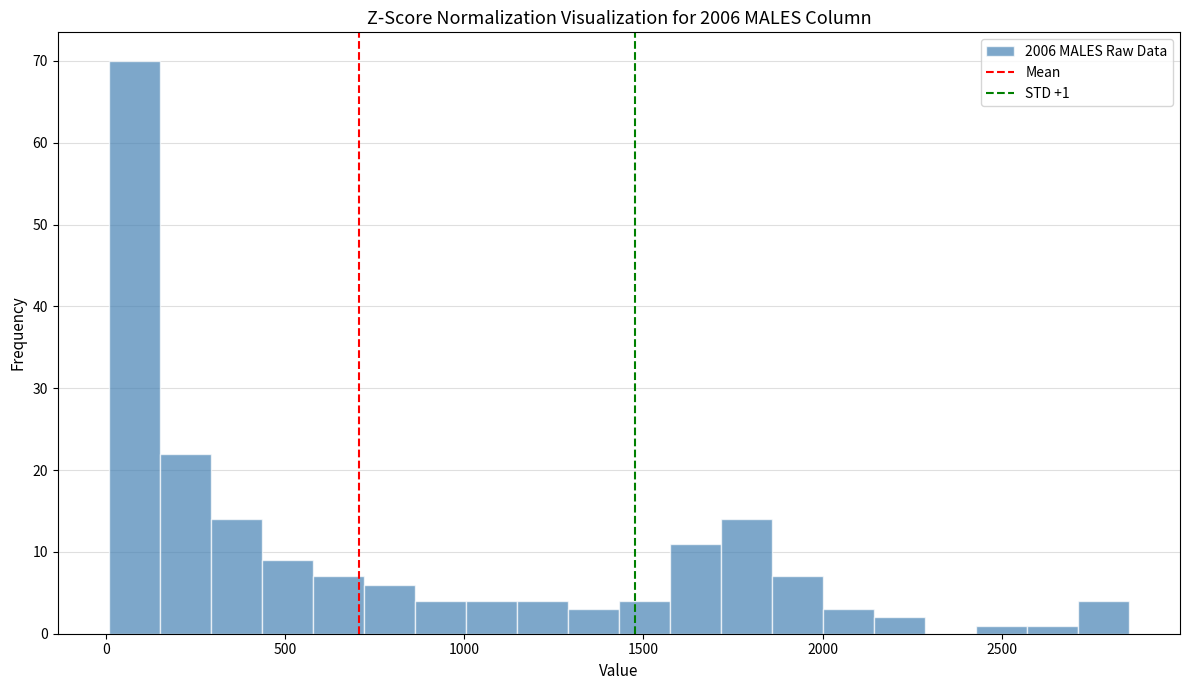

Around what value on the x-axis is the tallest bar? Give the approximate position of its centre, as read against the axis.

100